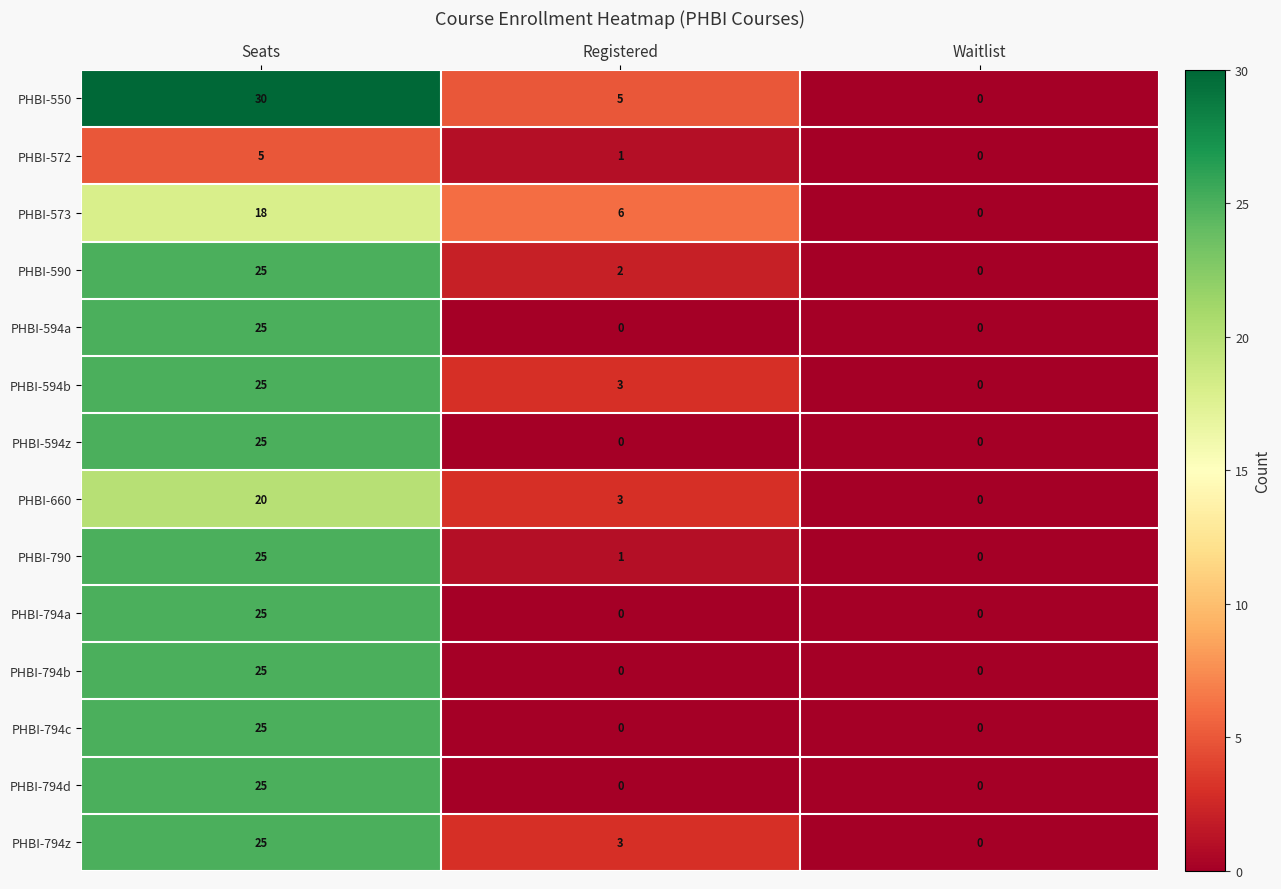

What is the difference between the PHBI-794b values at Waitlist and Seats?

25